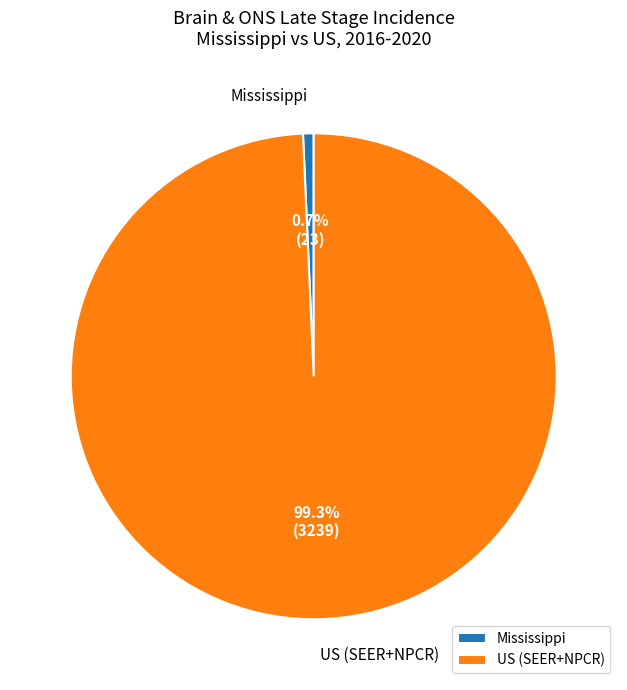

How many slices are in this pie chart?

2